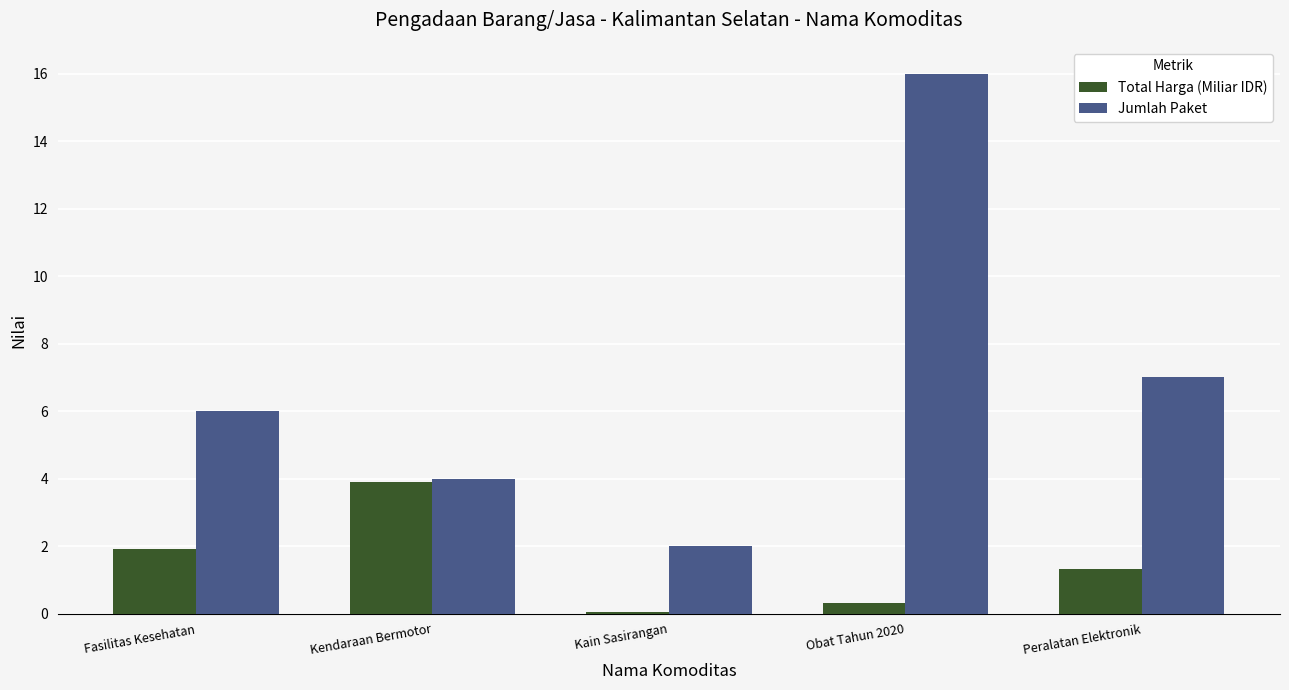

Read the Total Harga (Miliar IDR) value at Fasilitas Kesehatan.

1.9